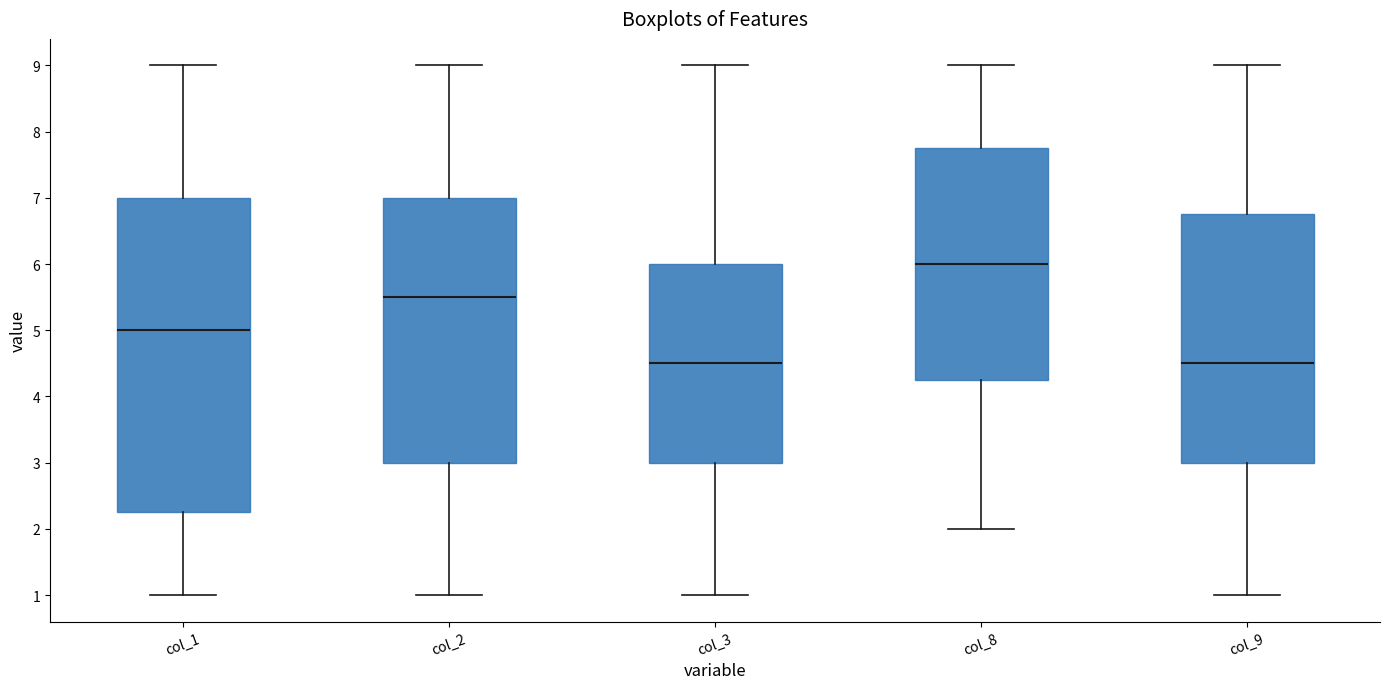

Reading left to right, read every box against the y-axis: the position of its median line, the range the box covers, and the ends of its whiskers. The values are not printed on the chart, so give them approximately, as read against the axis.

col_1: median 5.0, box 2.3 to 7.0, whiskers 1.0 to 9.0
col_2: median 5.5, box 3.0 to 7.0, whiskers 1.0 to 9.0
col_3: median 4.5, box 3.0 to 6.0, whiskers 1.0 to 9.0
col_8: median 6.0, box 4.3 to 7.8, whiskers 2.0 to 9.0
col_9: median 4.5, box 3.0 to 6.8, whiskers 1.0 to 9.0